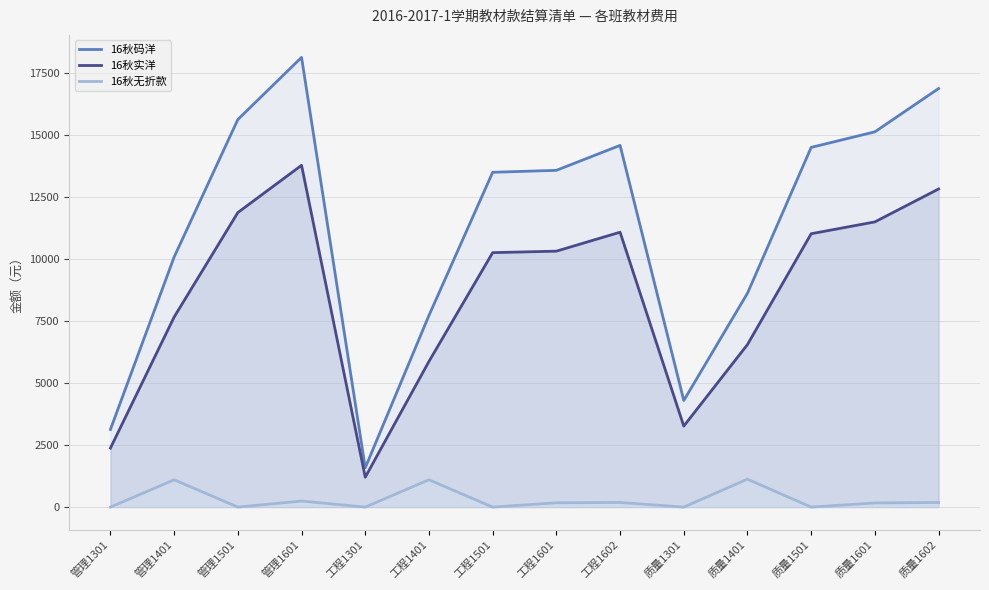

Read the 16秋实洋 value at 质量1301.

3263.4